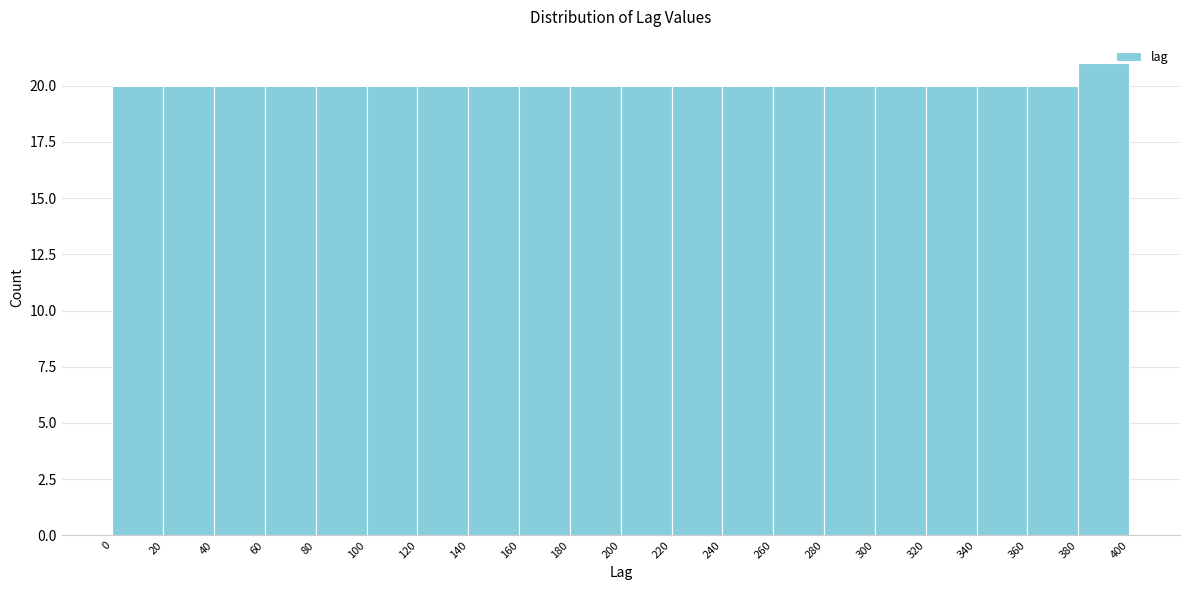

Reading left to right, list every bar in this chart as the range it spans on the x-axis followed by its height. The values are not printed on the chart, so give them approximately, as read against the axis.

0 to 20: 20
20 to 40: 20
40 to 60: 20
60 to 80: 20
80 to 100: 20
100 to 120: 20
120 to 140: 20
140 to 160: 20
160 to 180: 20
180 to 200: 20
200 to 220: 20
220 to 240: 20
240 to 260: 20
260 to 280: 20
280 to 300: 20
300 to 320: 20
320 to 340: 20
340 to 360: 20
360 to 380: 20
380 to 400: 21